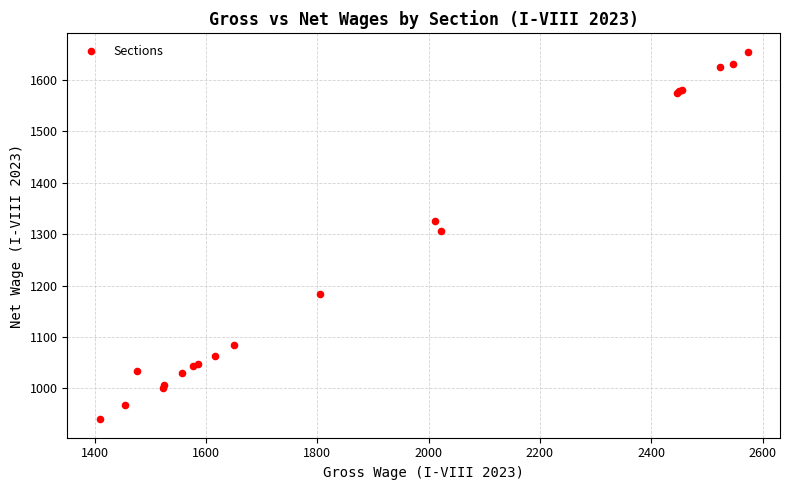

What Y value in the scatter plot is closest to 1297?

1307